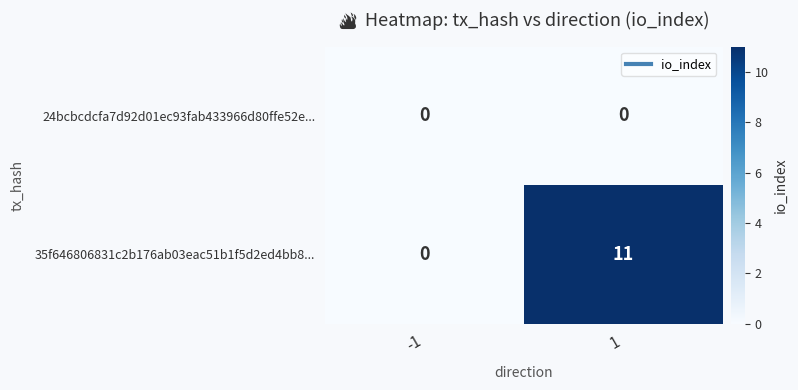

What is the spread (max minus min) of values at 1?

11